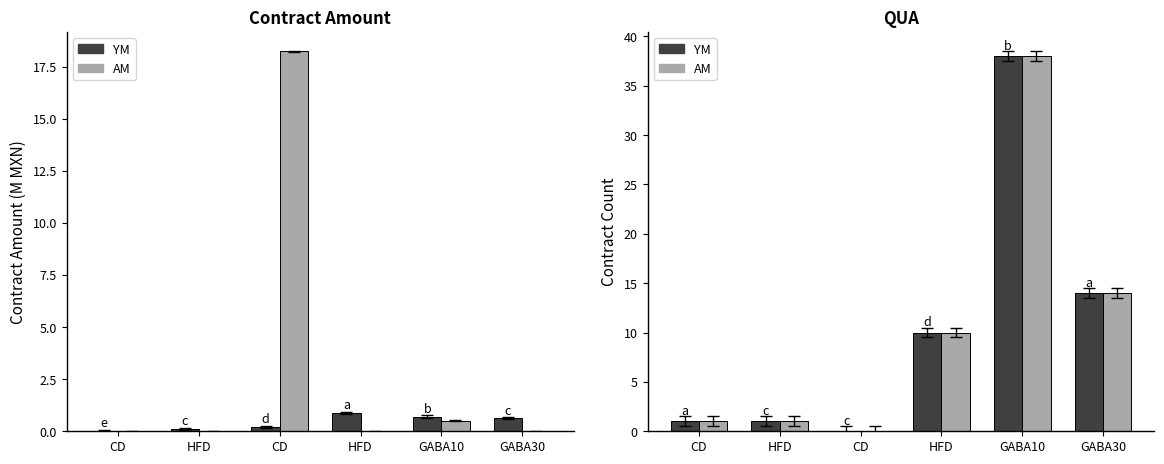

Which series changed the most between CD and GABA30?

YM